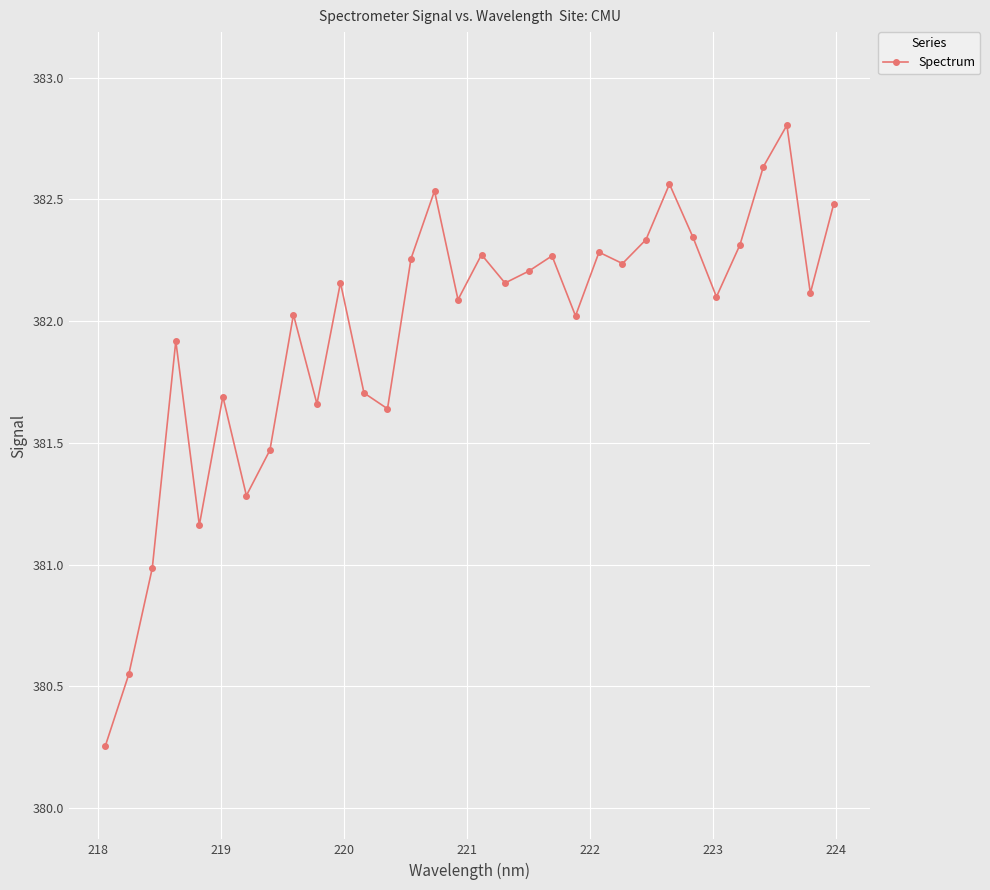

What is the maximum value shown in the chart?

382.8